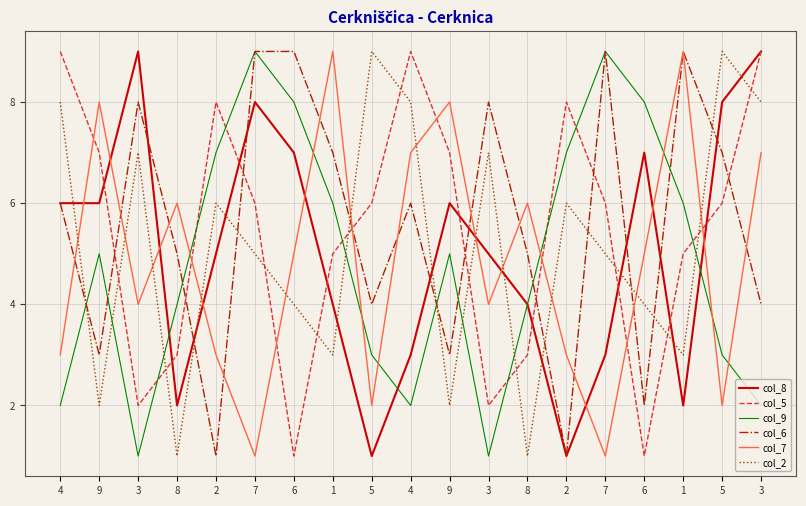

Is the value of col_2 at 9 greater than the value of col_8 at 2?

No